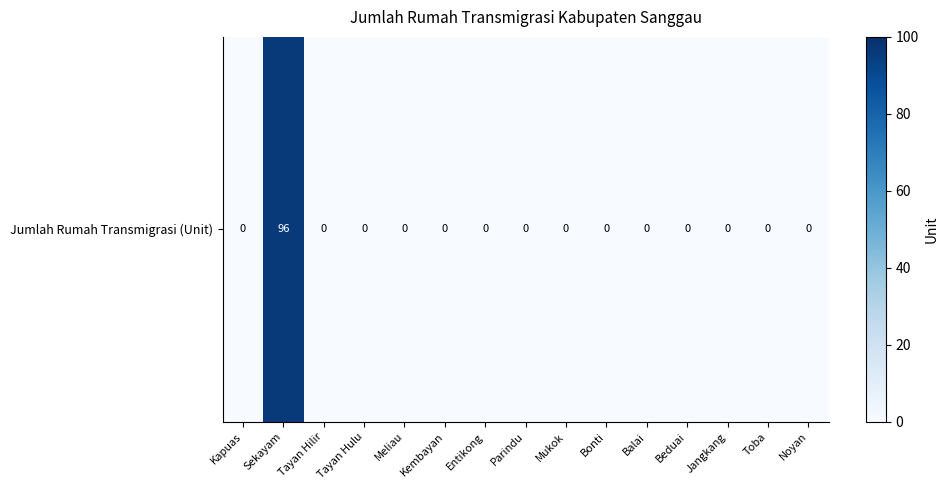

Which has a higher value, Toba or Beduai?

Toba